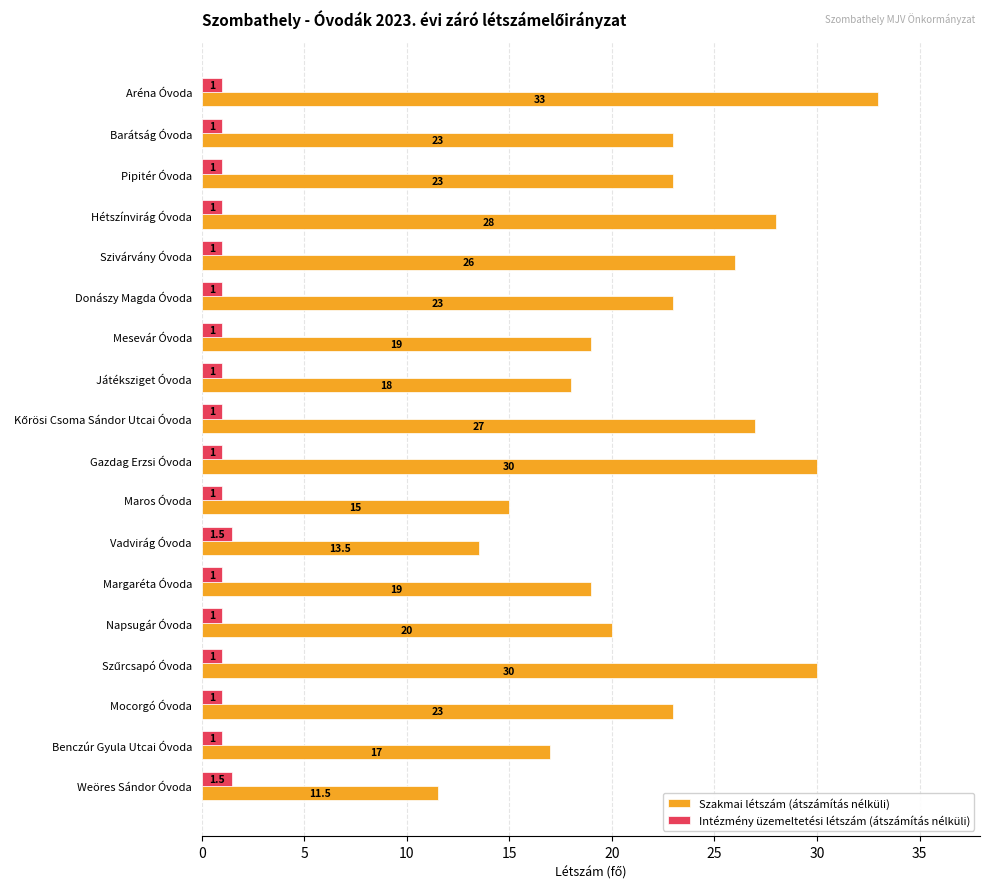

What is the highest value of the Szakmai létszám (átszámítás nélküli) series?

33.0